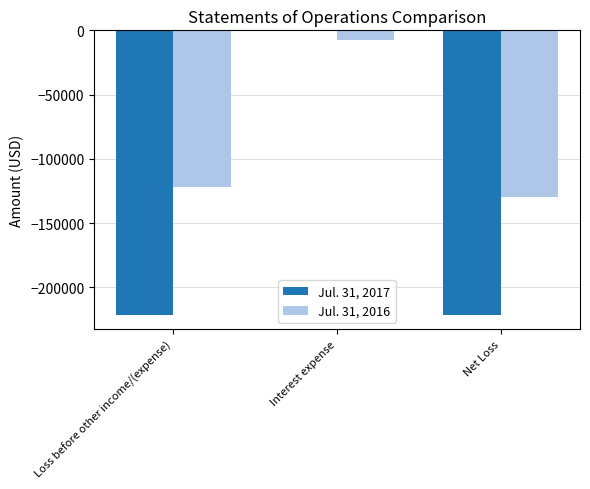

What is the total value across all series at Interest expense?

-8035